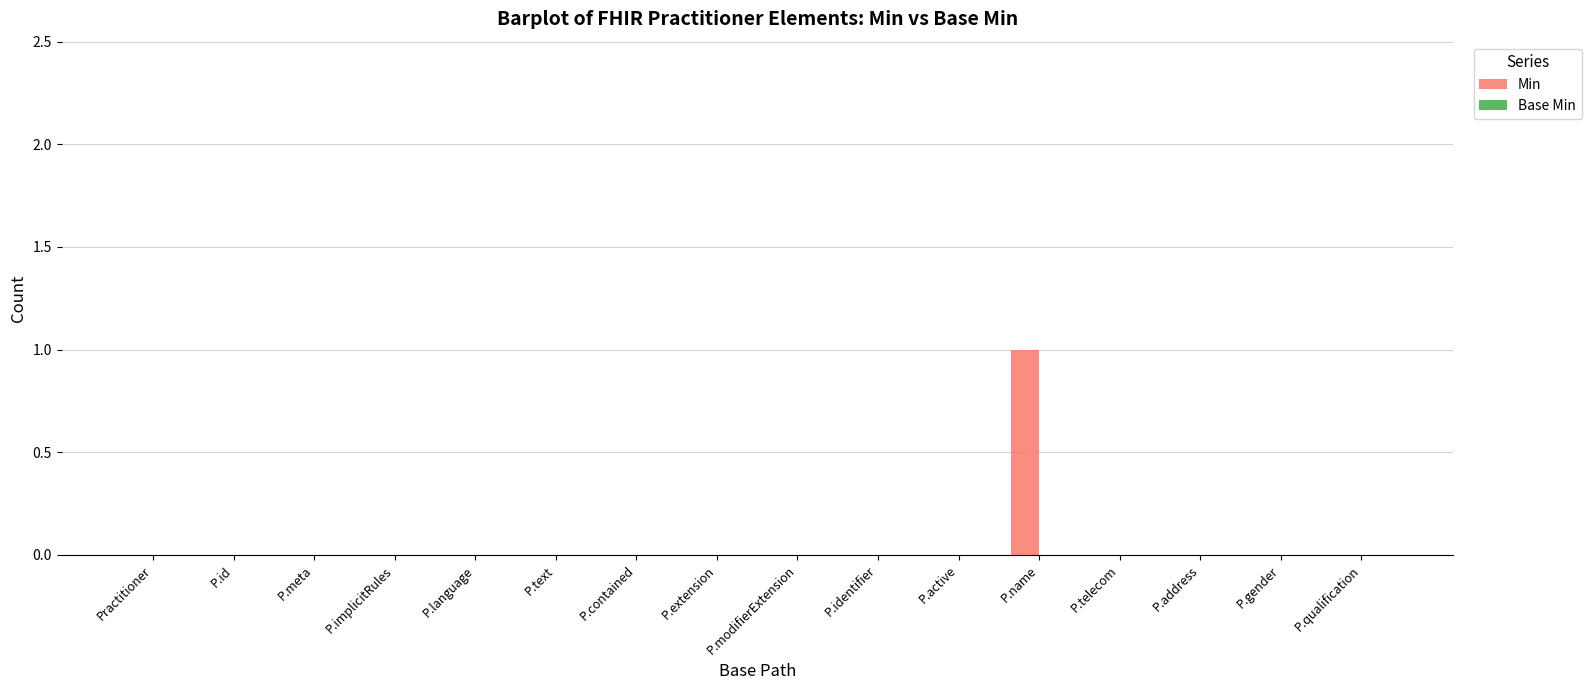

True or false: the data shows 1 at P.meta.

False